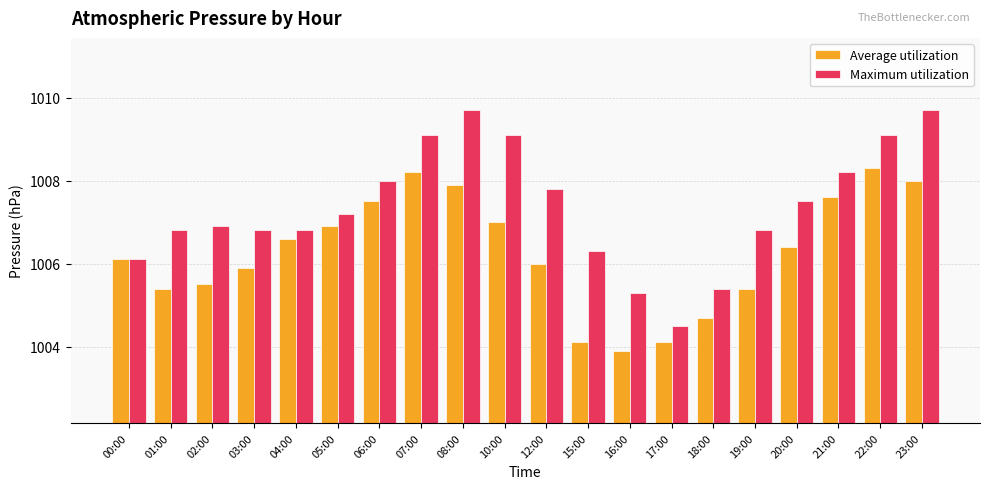

What is the difference between the maximum and minimum values in the Average utilization series?

4.4